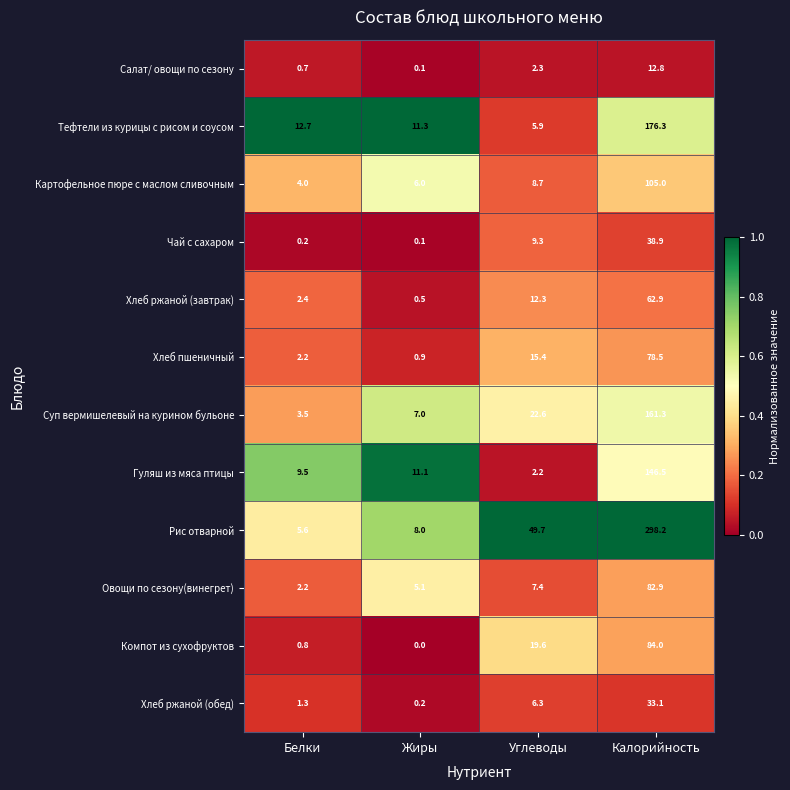

Between Белки and Калорийность, which series saw the biggest shift?

Рис отварной